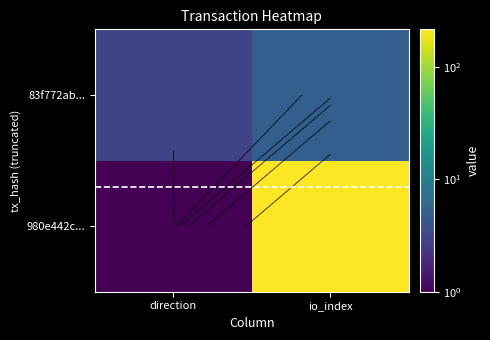

True or false: 980e442c... has a value of 2 at direction.

False